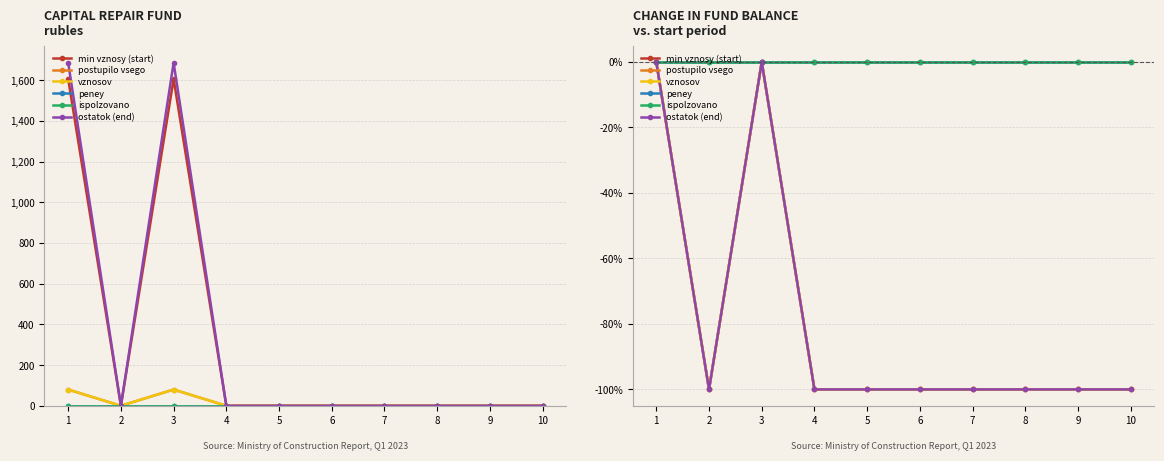

How many data points does each series have?

10